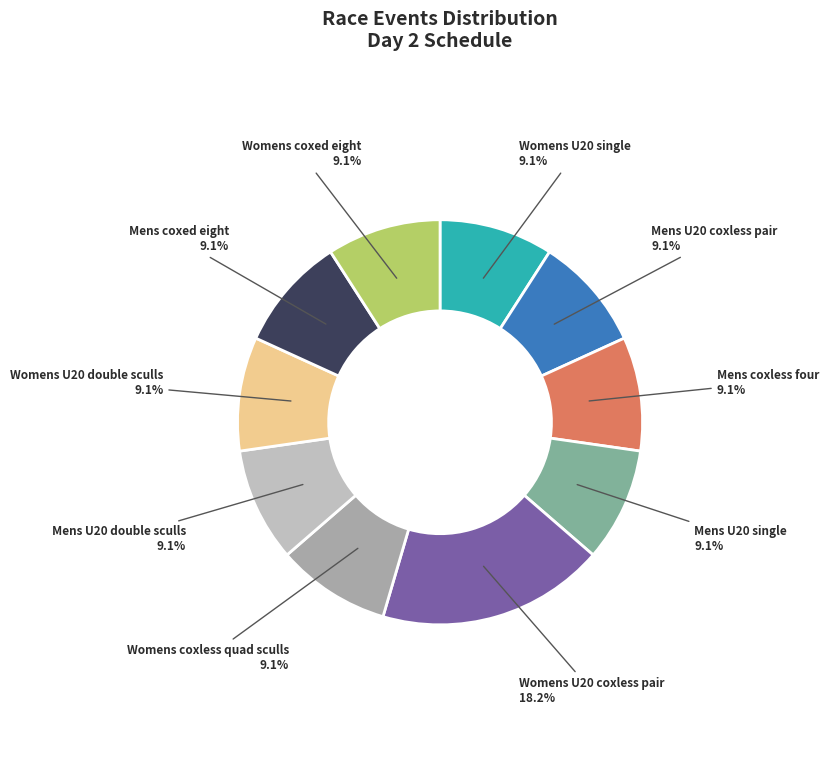

Which slice is the largest?

Womens U20 coxless pair